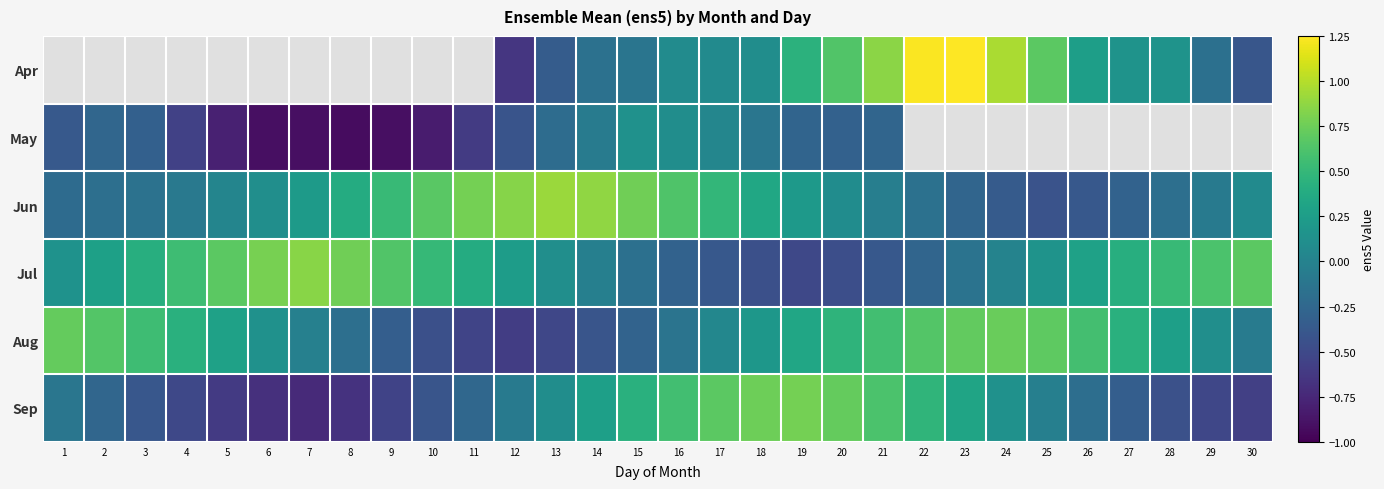

How many values in Aug are below zero?

11